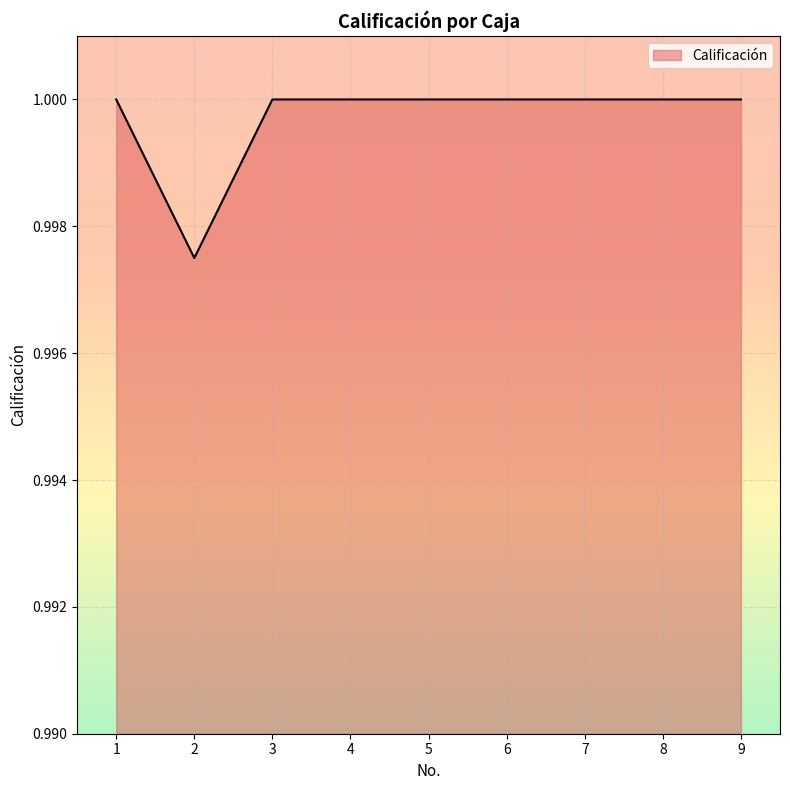

Where is the data nearest to the value 0?

2